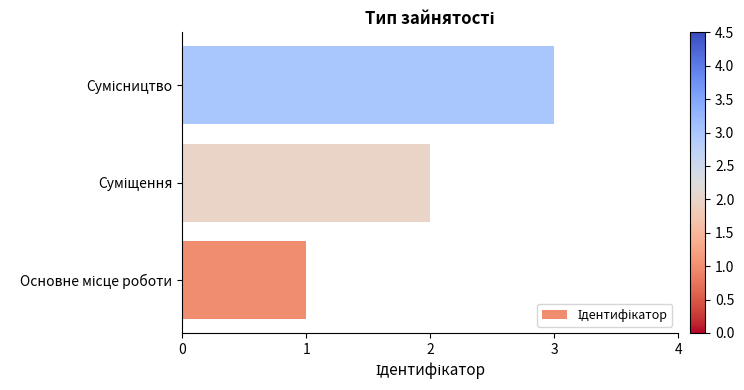

What is the maximum value shown in the chart?

3